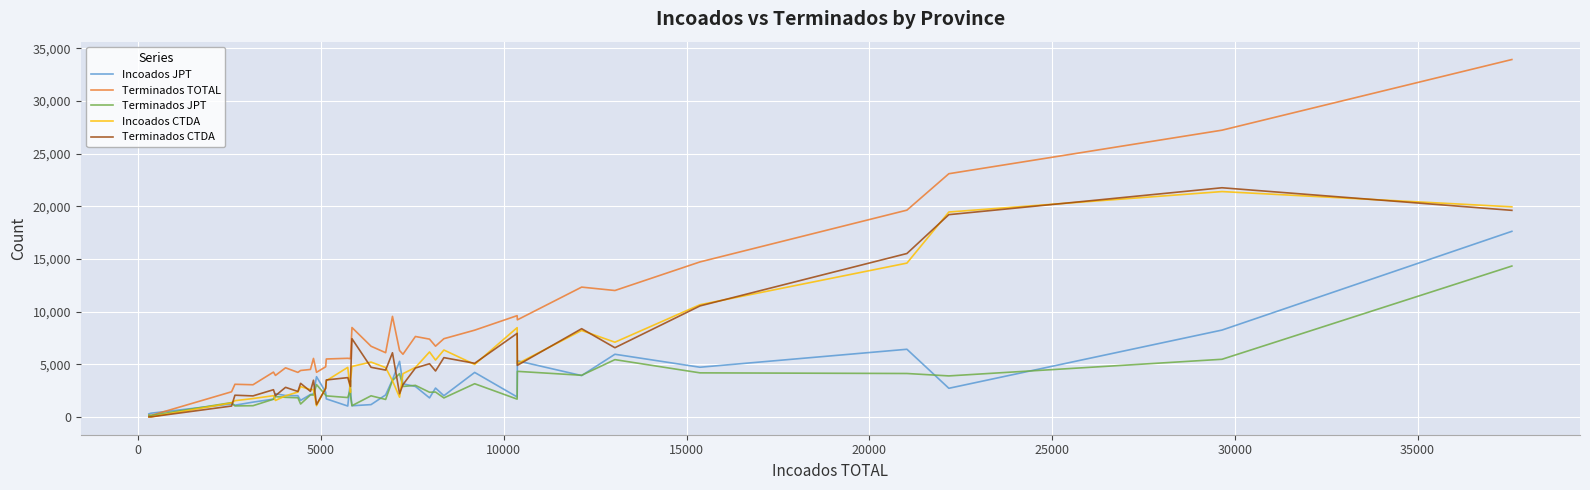

What is the difference between the second highest and minimum values in the Incoados CTDA series?

19953